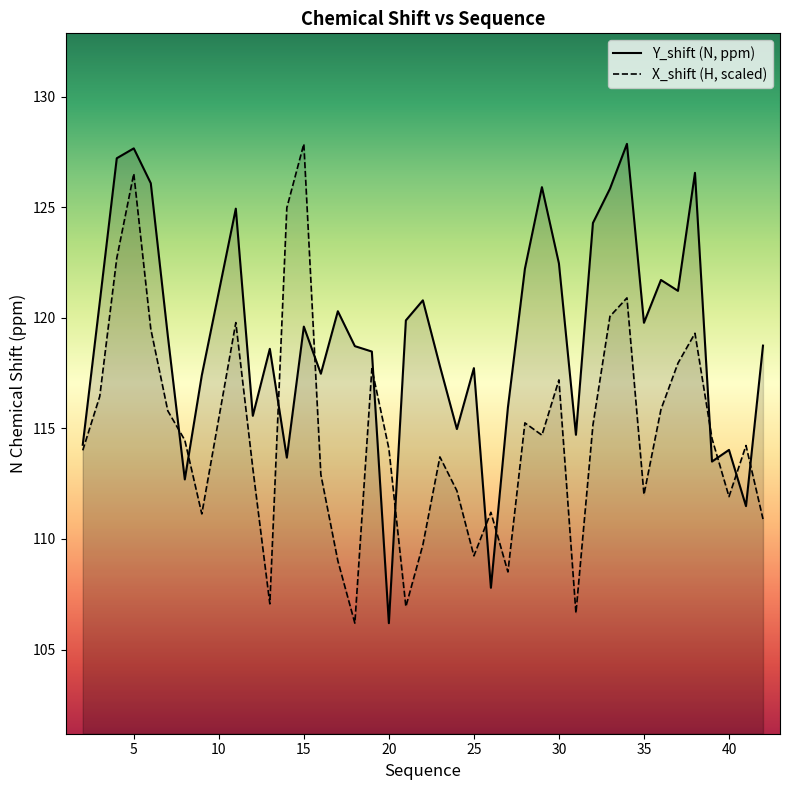

What is the spread (max minus min) of values at 30?

1.8